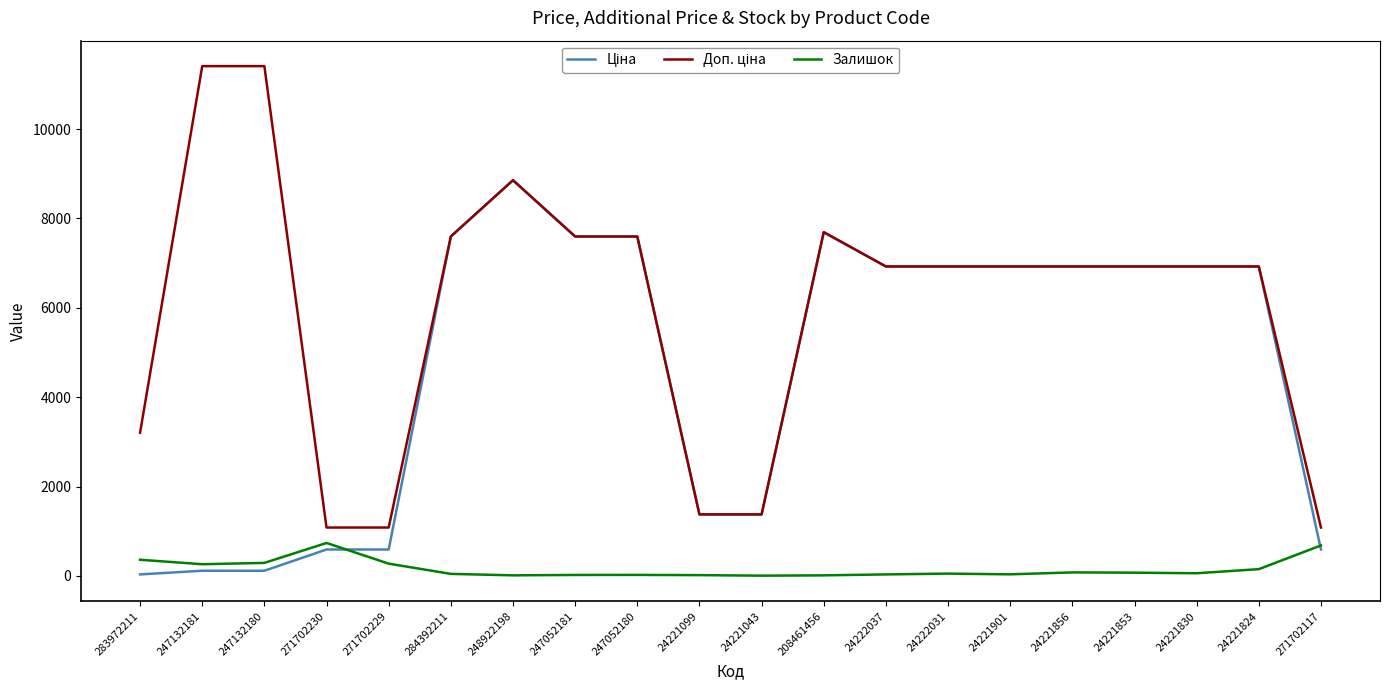

The Залишок series shows 273.0 at 271702229. True or false?

True